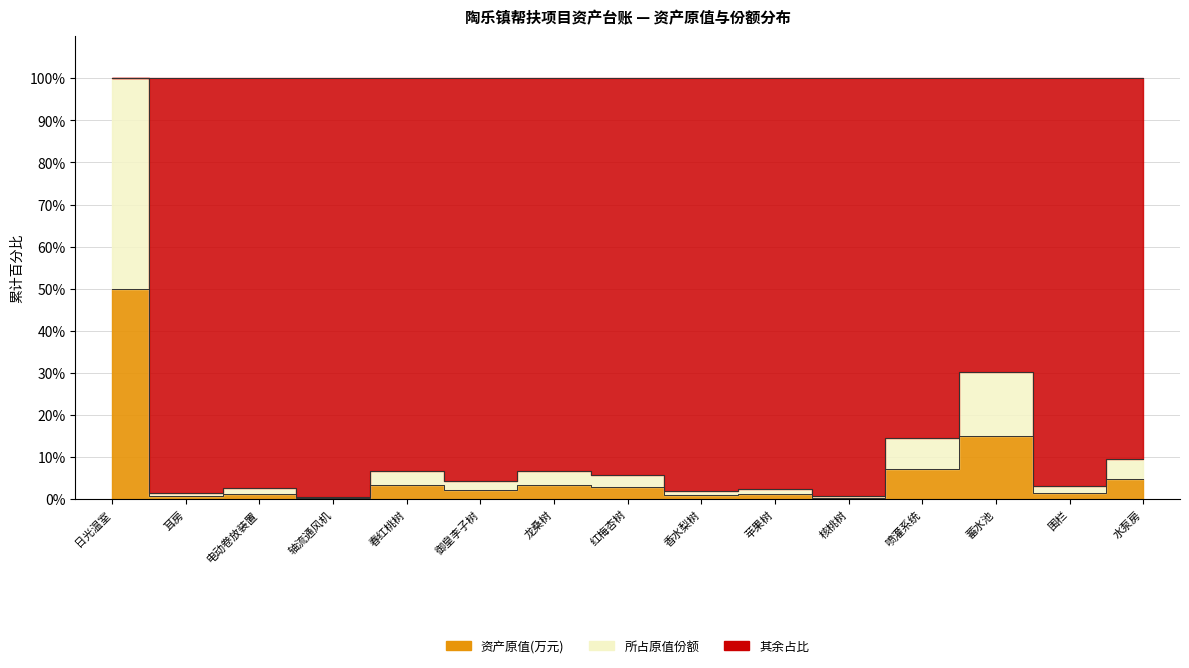

True or false: 所占原值份额 has a value of 43.2 at 蓄水池.

False